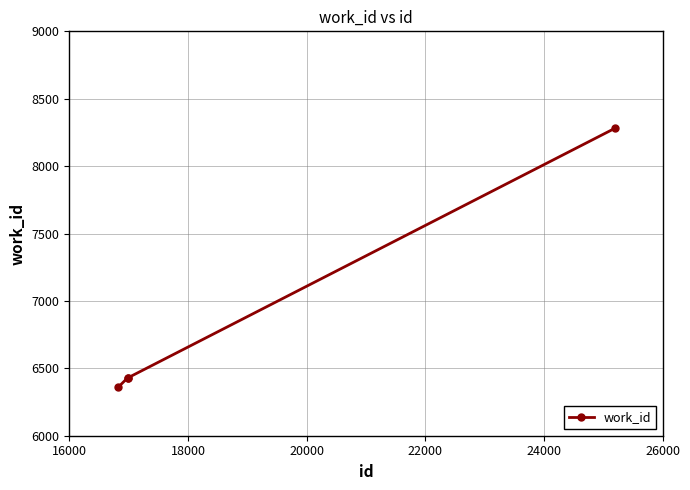

What is the difference between the second highest and minimum values?

69